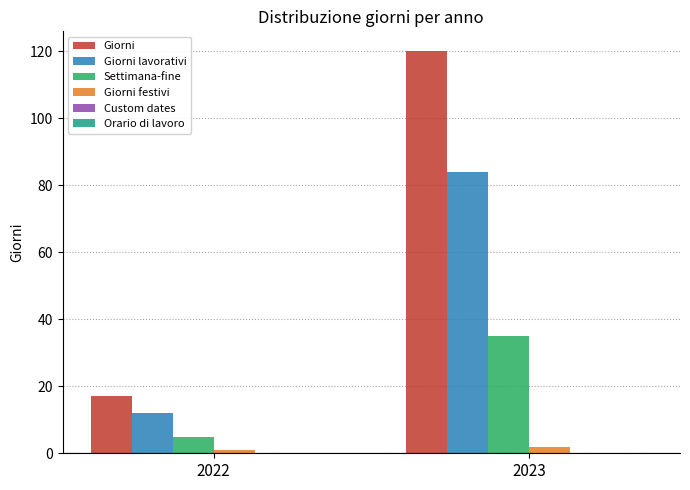

The Giorni festivi series shows 2 at 2023. True or false?

True